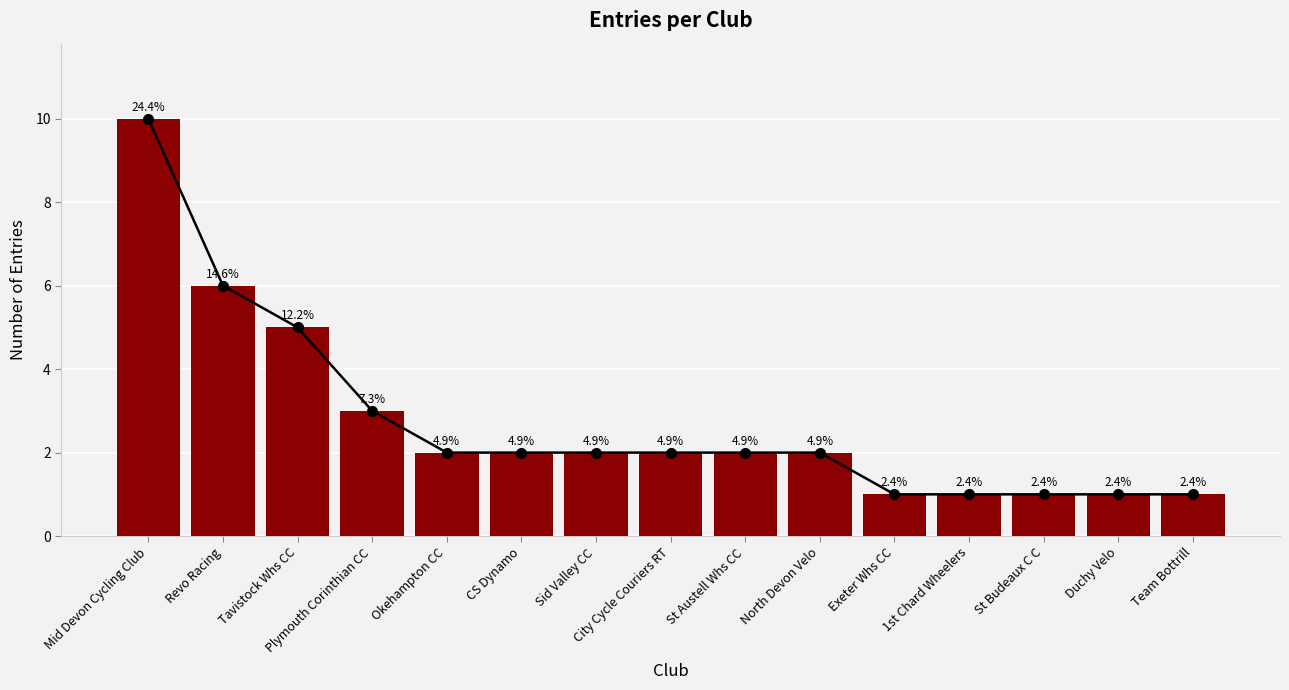

Which label corresponds to the smallest value in the chart?

Exeter Whs CC